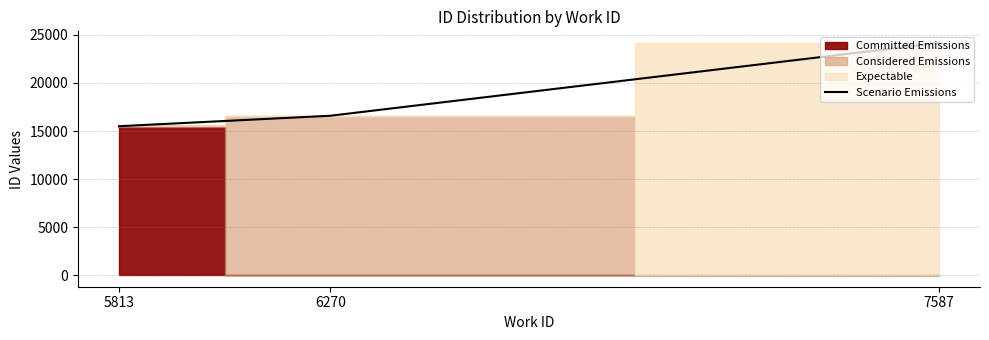

What is the value of the 2nd point from the left?

16586.5